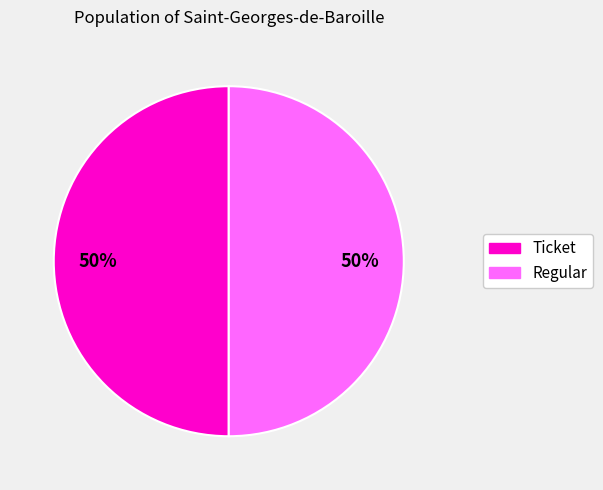

To the nearest percent, what is the average slice percentage?

50%